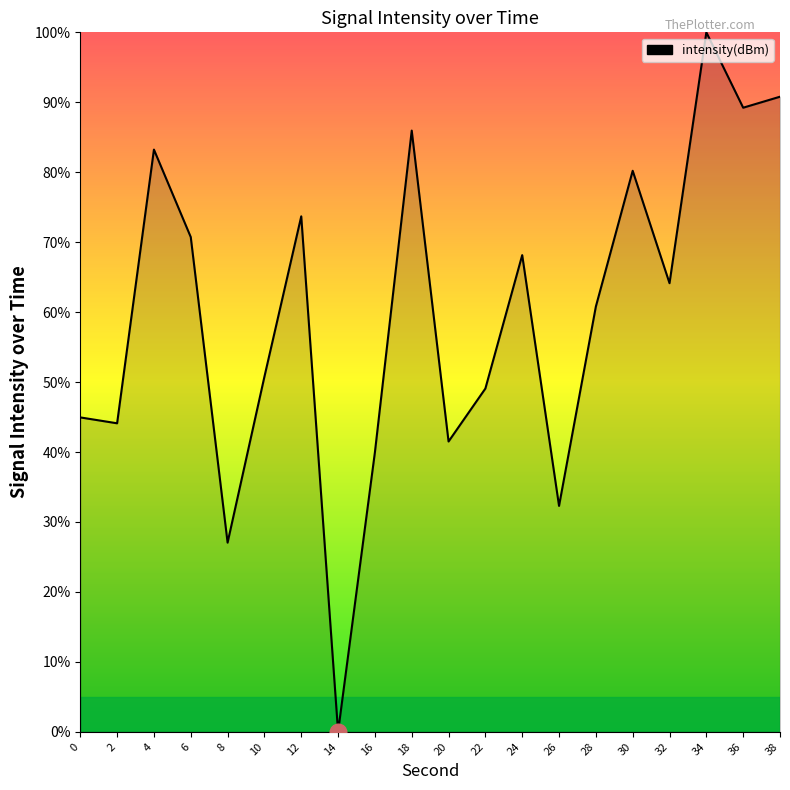

Approximately how many times larger is the value at 32 compared to 16?

1.6